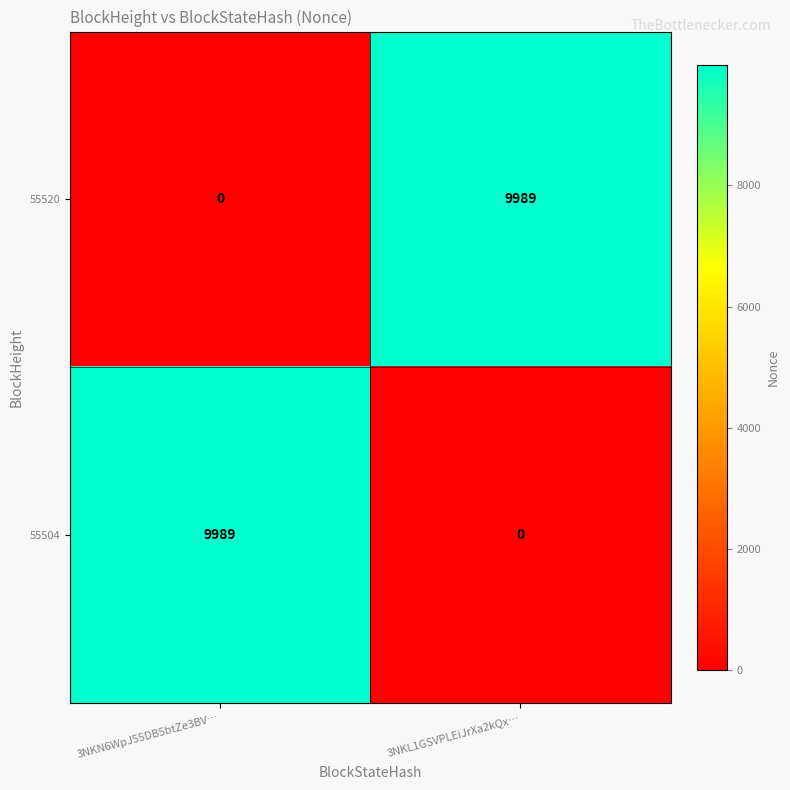

What is the difference between the 55520 values at 3NKN6WpJ55DB5btZe3BV… and 3NKL1GSVPLEiJrXa2kQx…?

9989